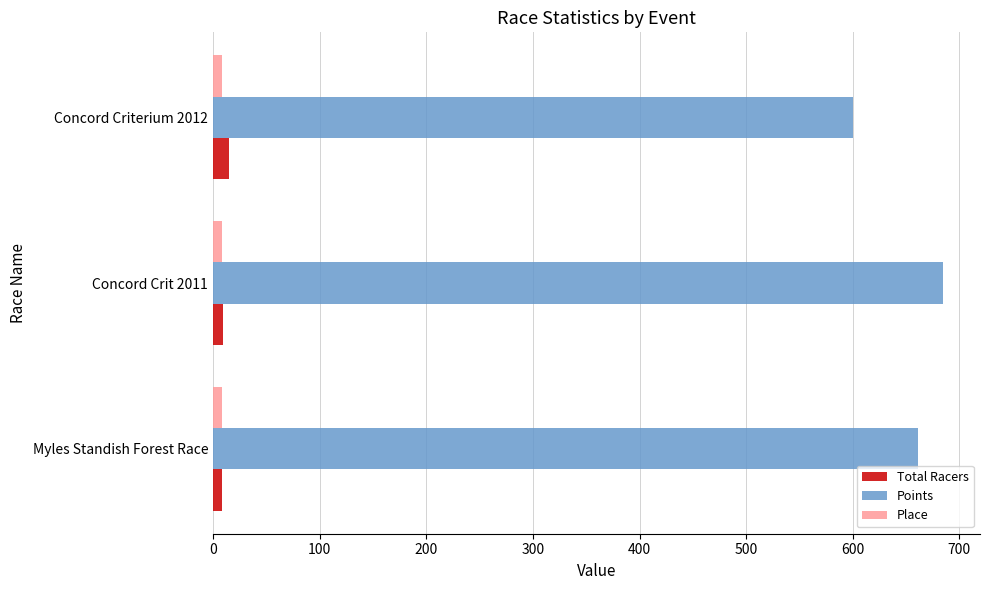

At which category does the chart reach its peak across all series?

Concord Crit 2011